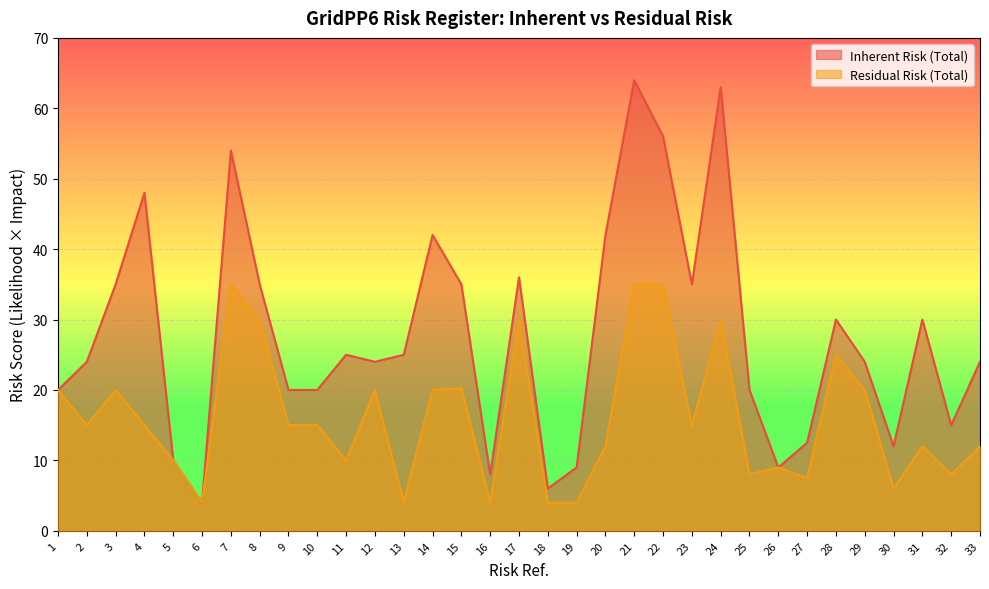

Reading left to right, extract all data points from this chart.

Inherent Risk (Total): 20.0	24.0	35.0	48.0	10.0	4.0	54.0	35.0	20.0	20.0	25.0	24.0	25.0	42.0	35.0	8.0	36.0	6.0	9.0	42.0	64.0	56.0	35.0	63.0	20.0	9.0	12.5	30.0	24.0	12.0	30.0	15.0	24.0
Residual Risk (Total): 20.0	15.0	20.0	15.0	10.0	4.0	35.0	30.0	15.0	15.0	10.0	20.0	4.0	20.0	20.2	4.0	30.0	4.0	4.0	12.0	35.0	35.0	15.0	30.0	8.0	9.0	7.5	25.0	20.0	6.0	12.0	8.0	12.0